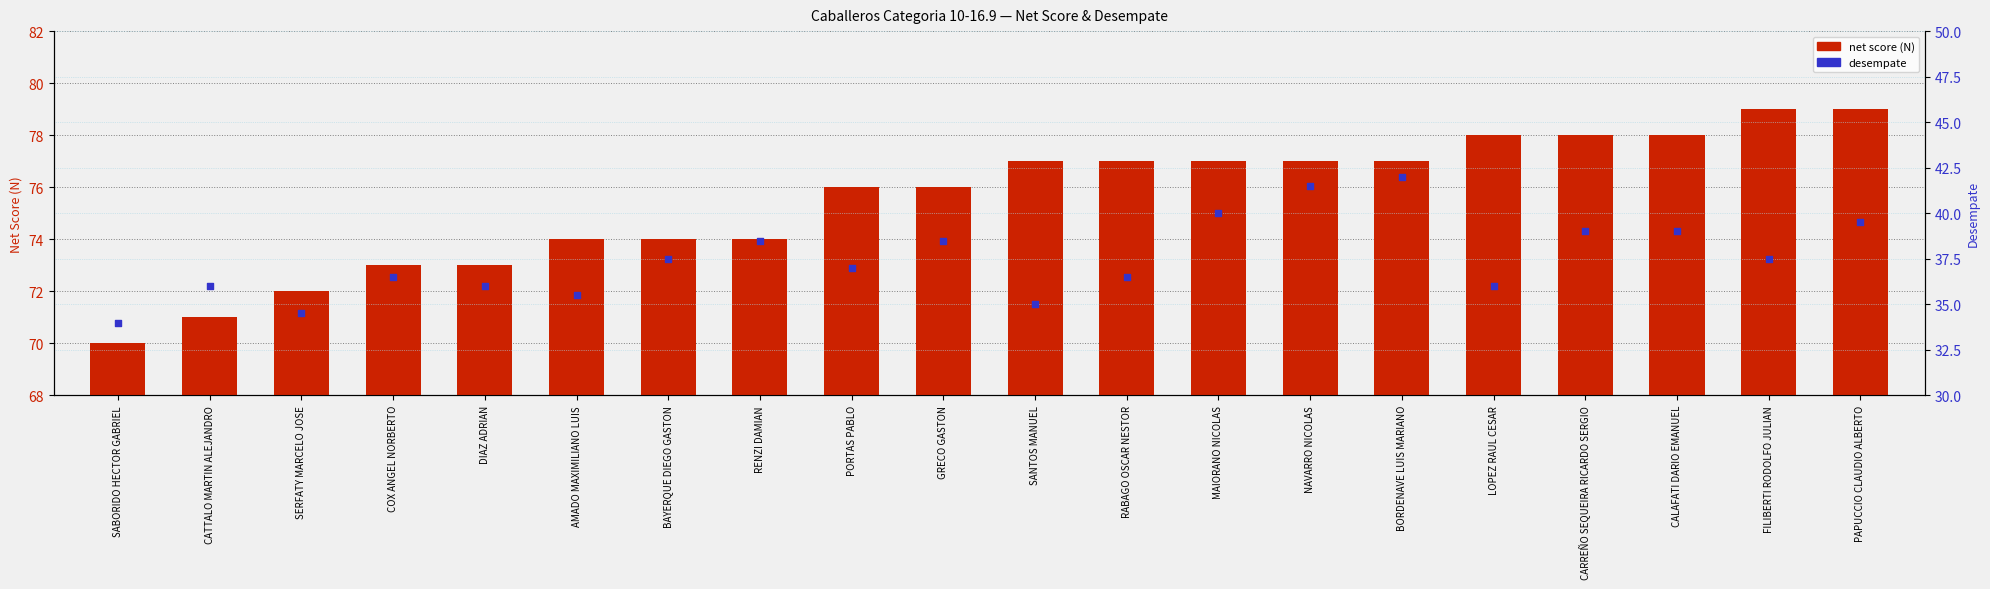

Which series has the largest total across all categories?

net score (N)